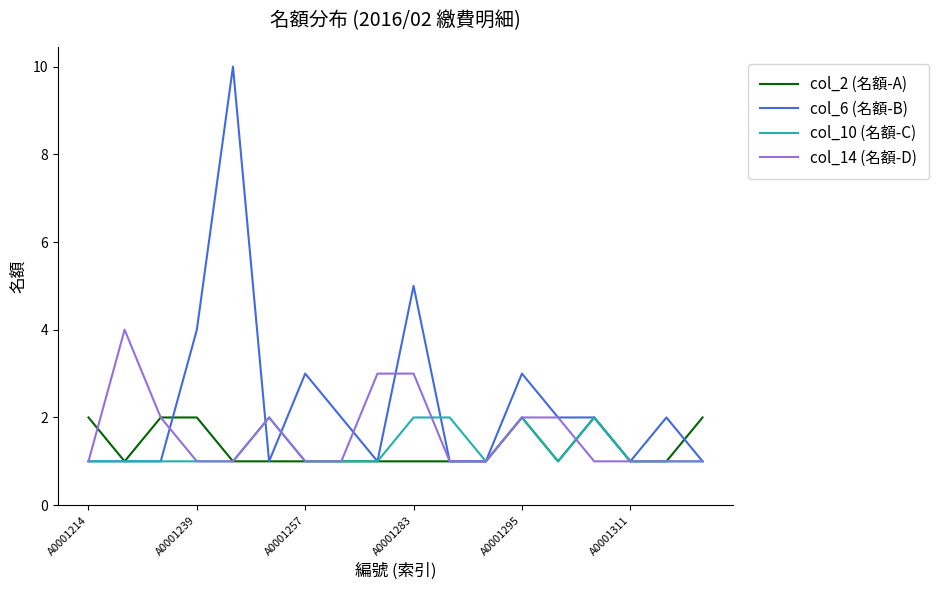

Which series has the largest total across all categories?

col_6 (名額-B)